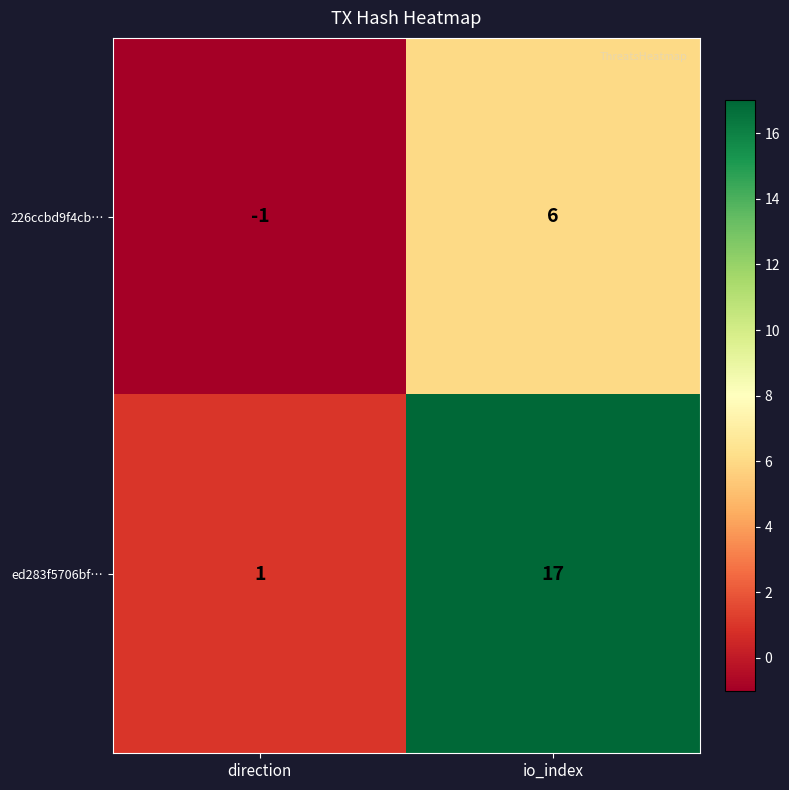

At which category is the sum across all series the highest?

io_index